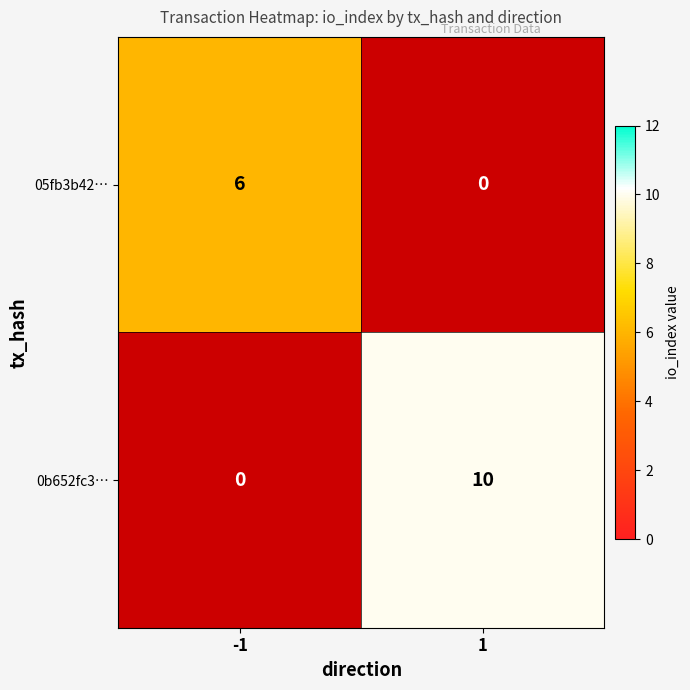

Rank the series at -1 from highest to lowest value.

05fb3b42…, 0b652fc3…